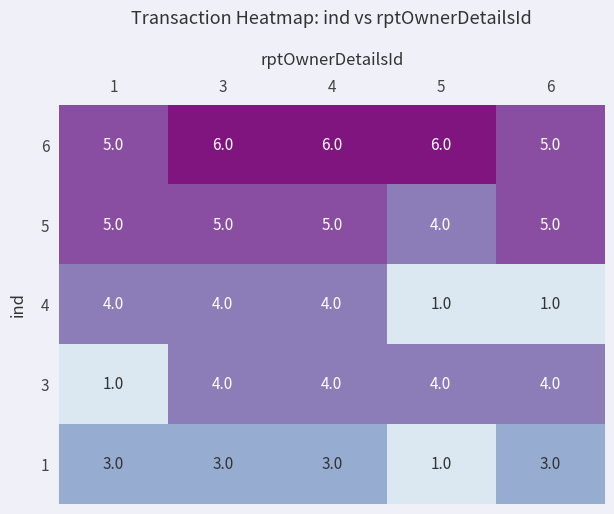

Count the number of categories in the chart.

5